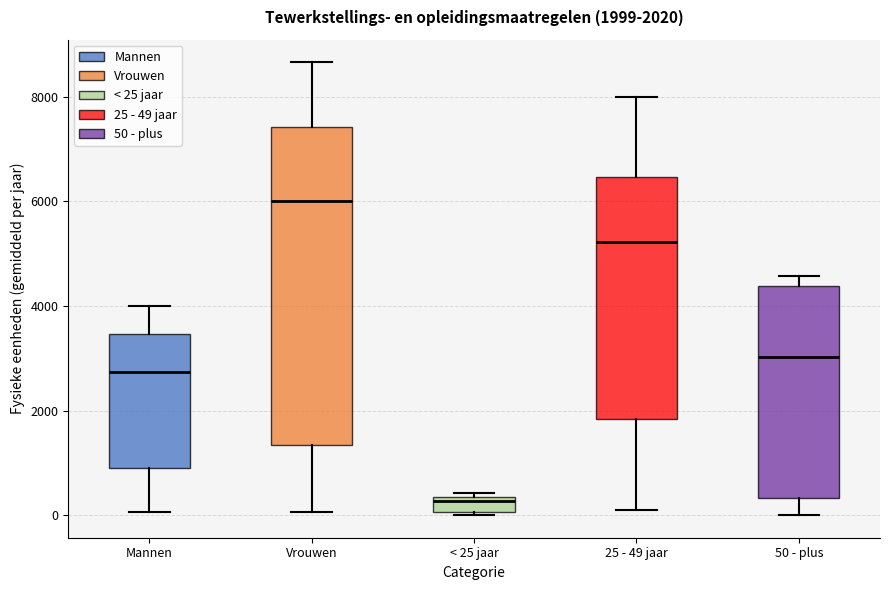

Which box's median line is the highest?

Vrouwen